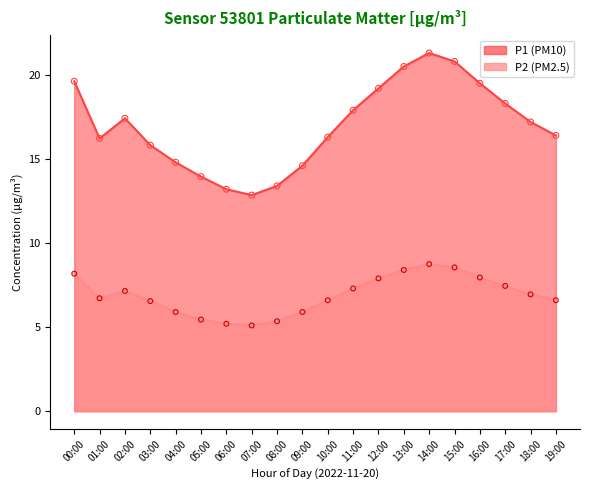

At which category is the sum across all series the highest?

14:00